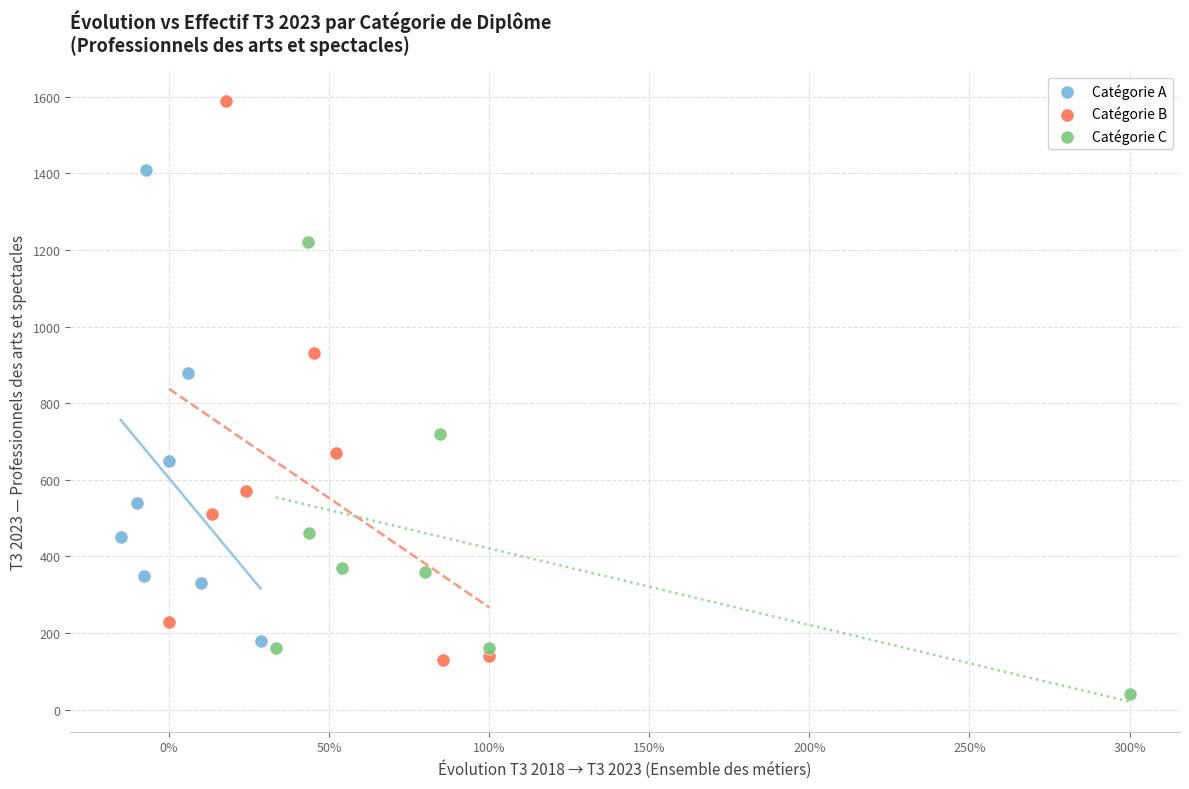

Which series contains the lowest Y value?

Catégorie C